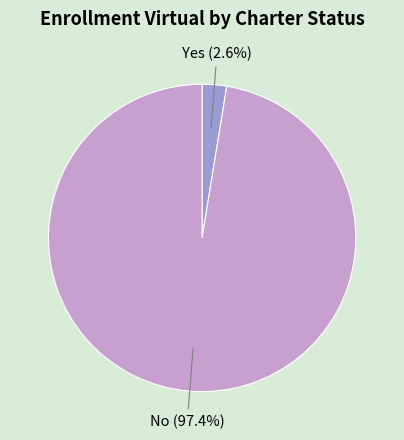

Is there any slice that represents more than half of the pie?

Yes